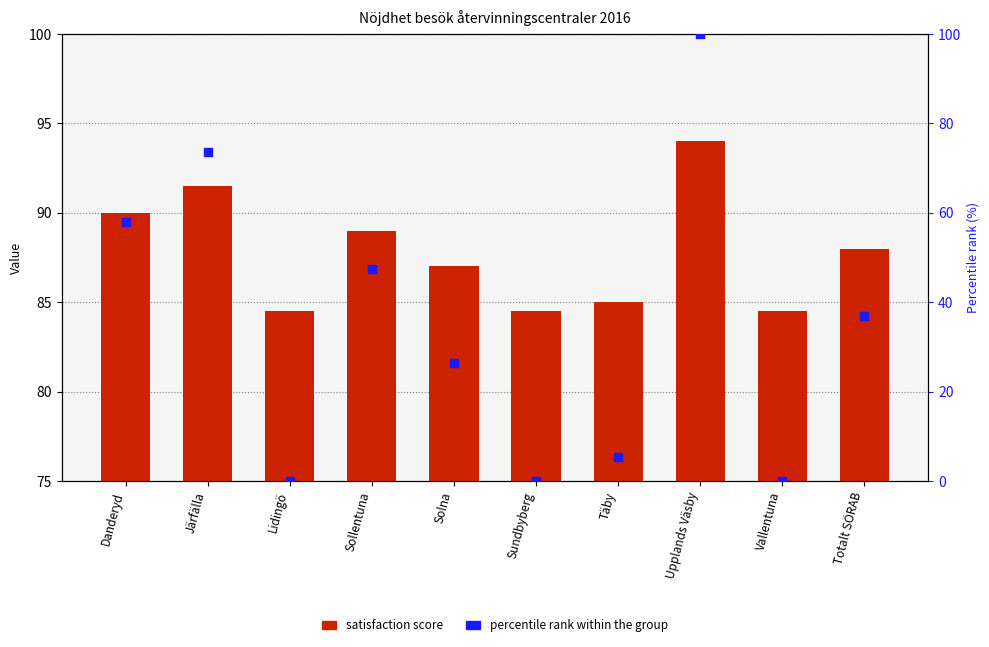

Which series has the largest Y range (max minus min)?

Percentile rank within group